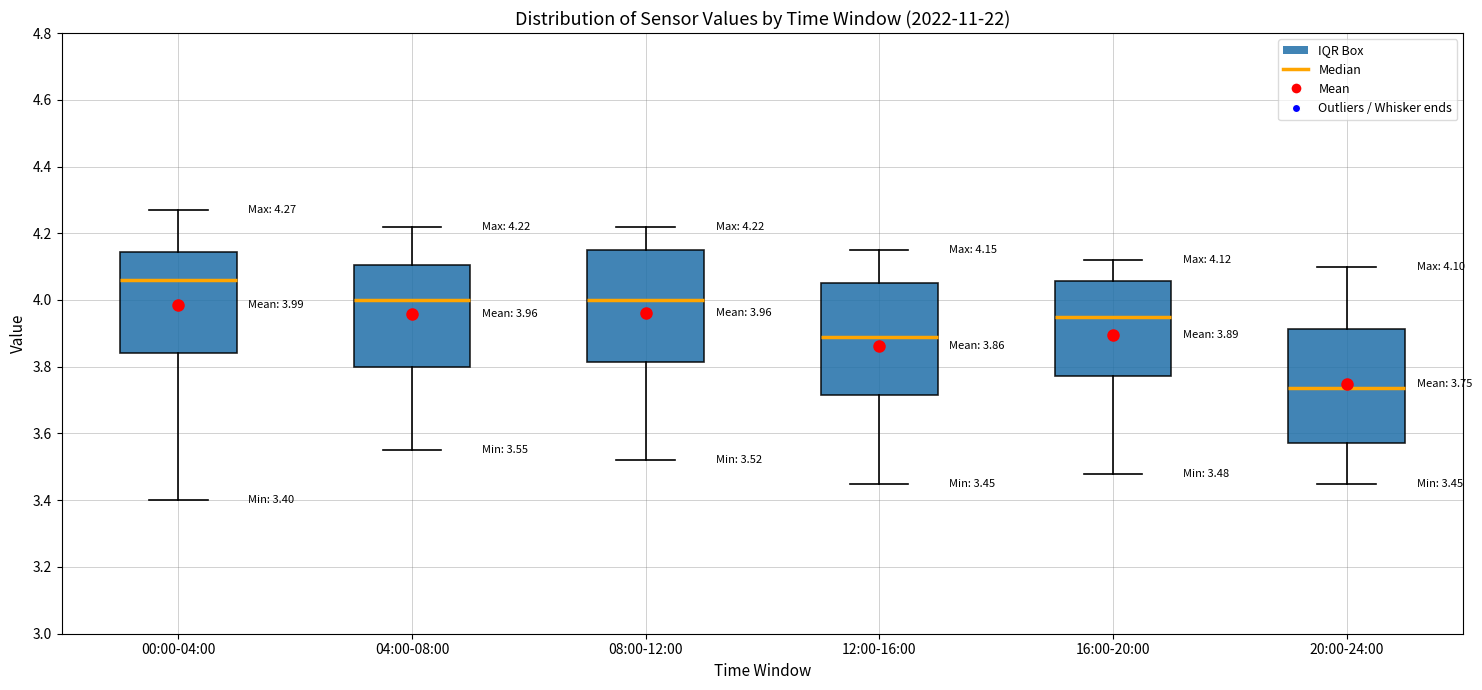

Which box has the highest median line?

00:00-04:00